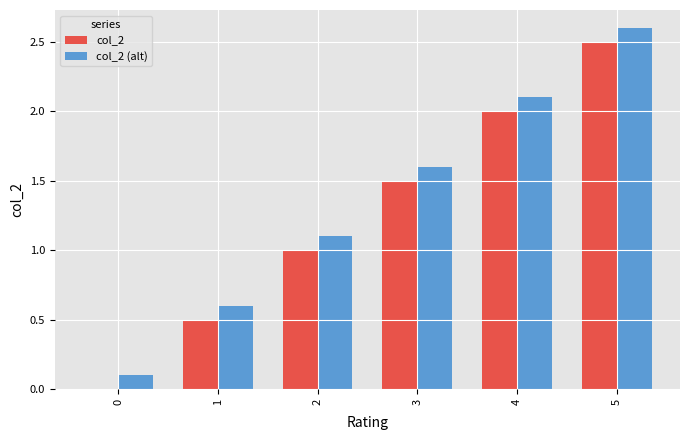

At which category is the sum across all series the highest?

5